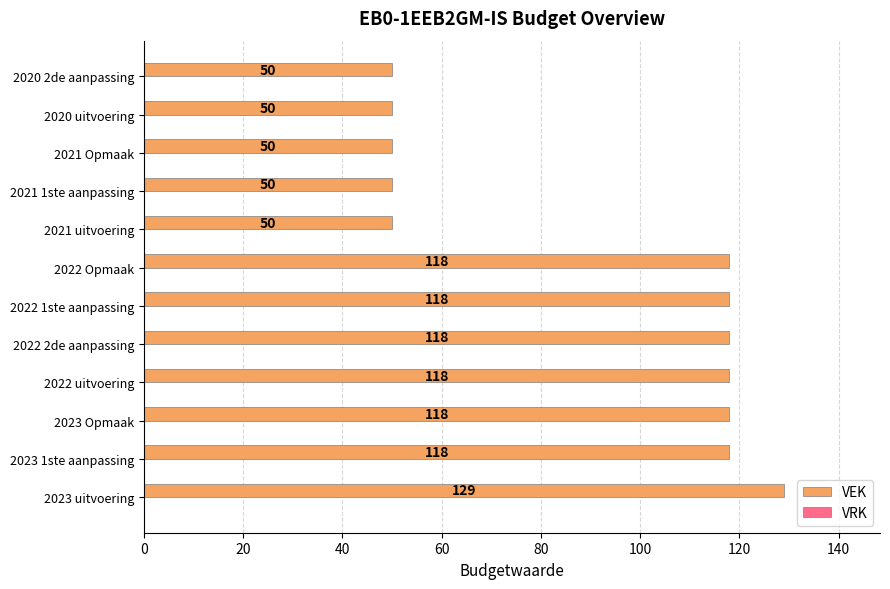

Reading bottom to top, list all the values displayed in this chart.

129	118	118	118	118	118	118	50	50	50	50	50